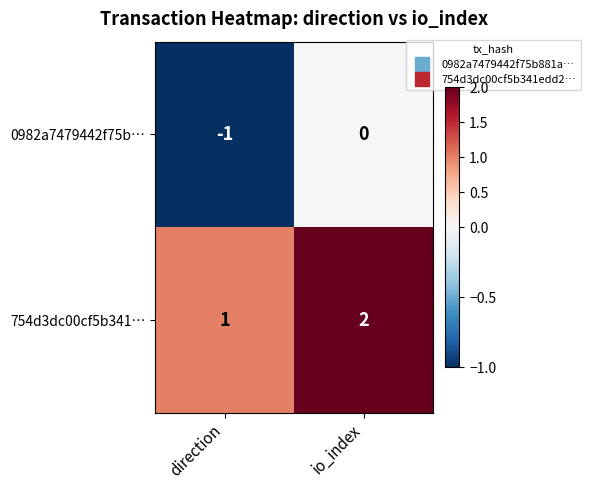

Rank the series at io_index from highest to lowest value.

754d3dc00cf5b341…, 0982a7479442f75b…